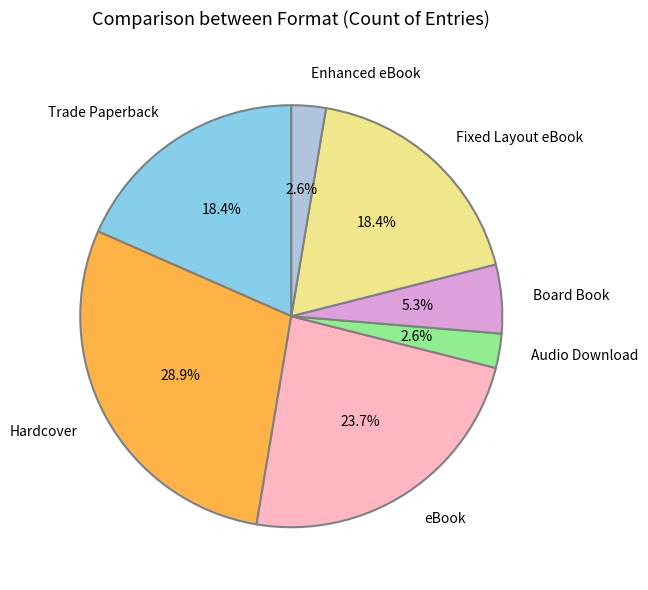

To the nearest percent, what is the average slice percentage?

14%